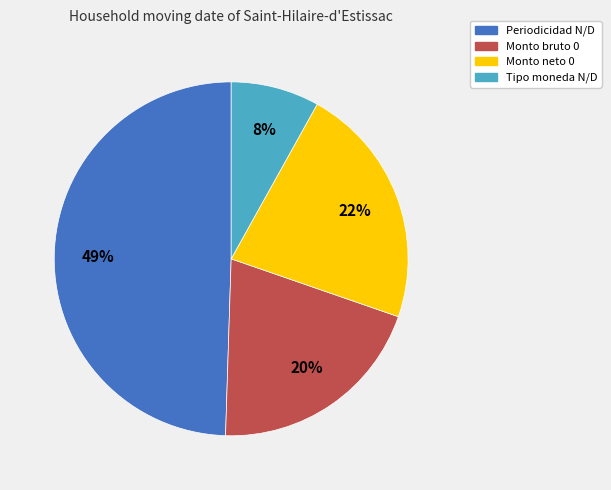

Approximately how many times larger is the value at Monto bruto 0 compared to Tipo moneda N/D?

2.5